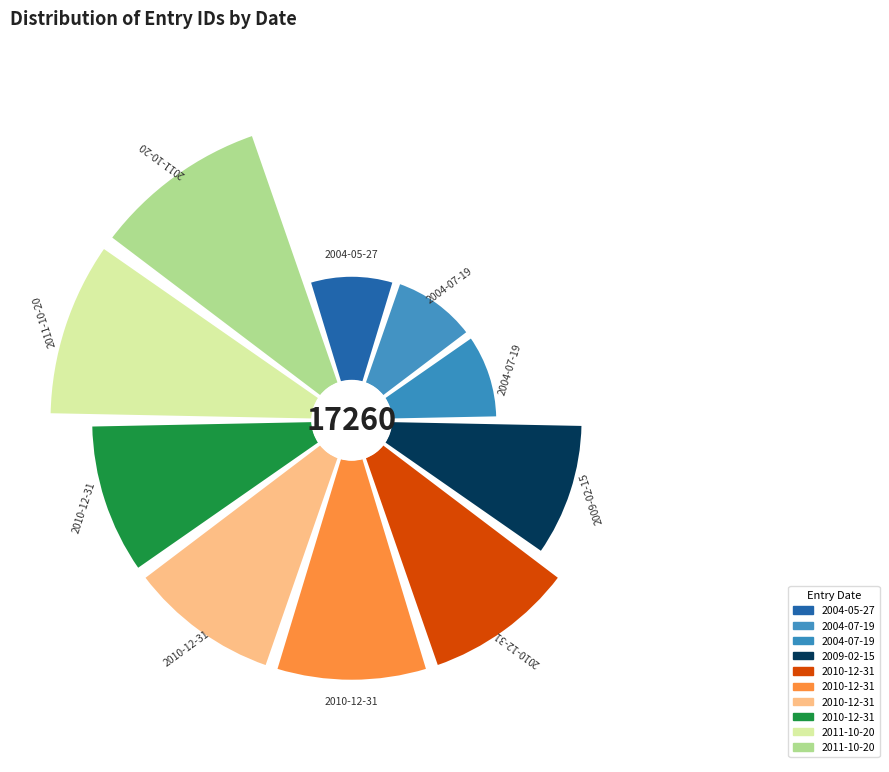

Is 0° the majority of the pie?

No